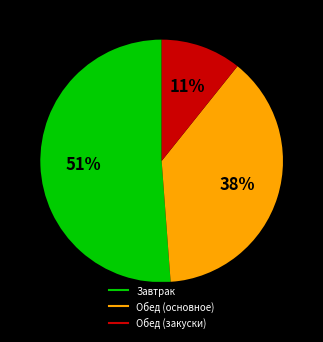

Is there a majority slice in this chart?

Yes